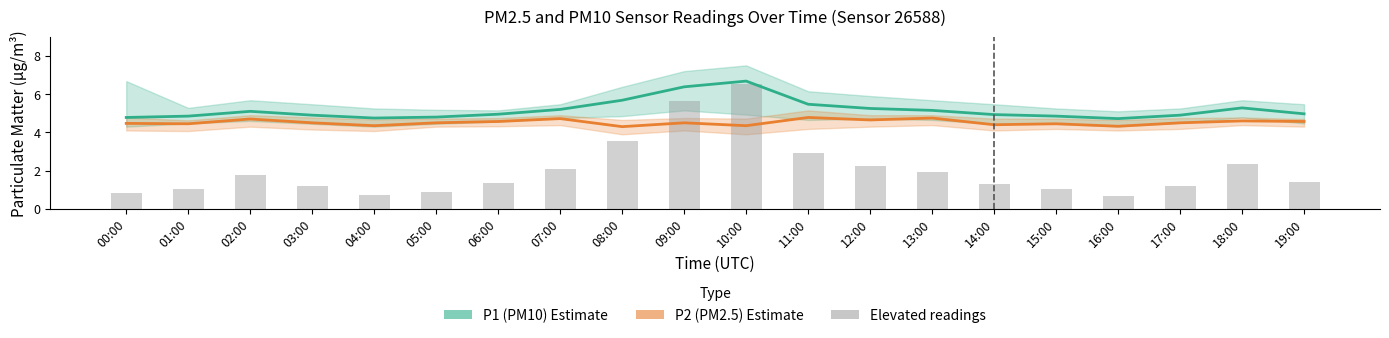

Is it true that P2 (PM2.5) equals 1.8 at 05:00?

False